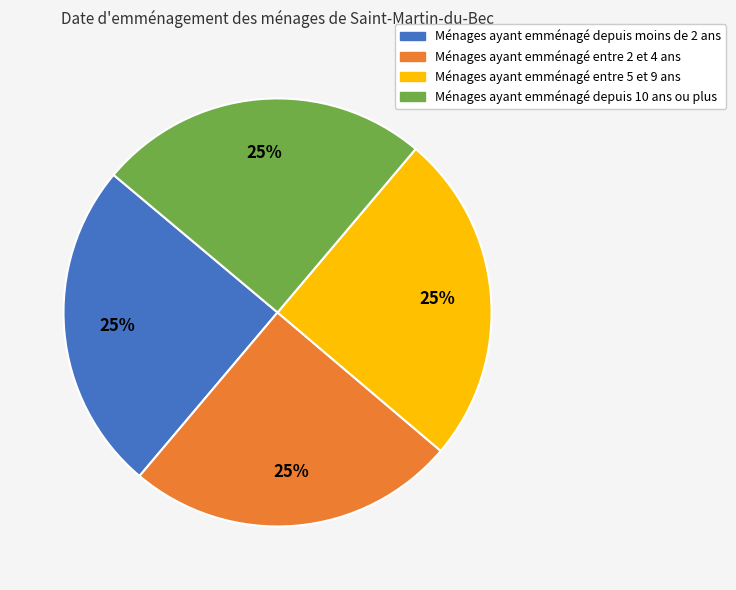

Is there any slice that represents more than half of the pie?

No